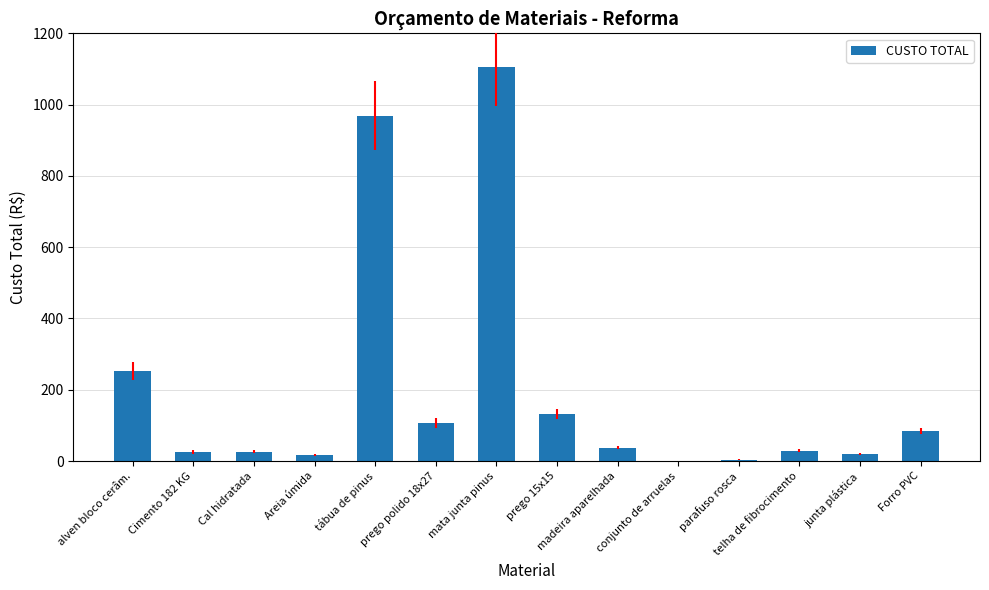

What is the sum of all values?

2809.4